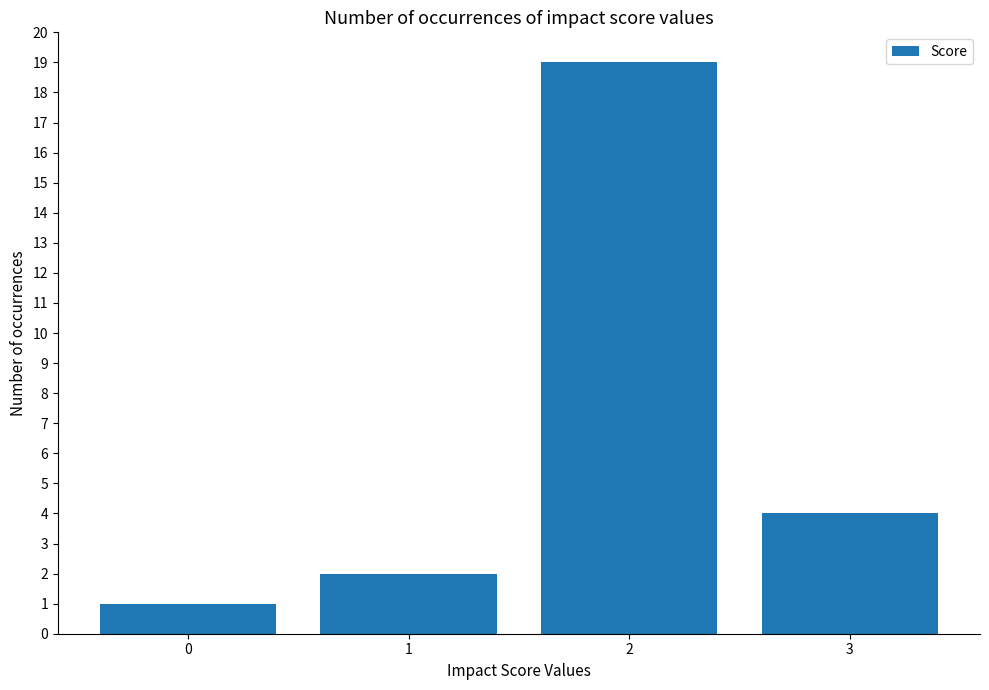

What is the ratio of the value at 1 to the value at 3?

0.5